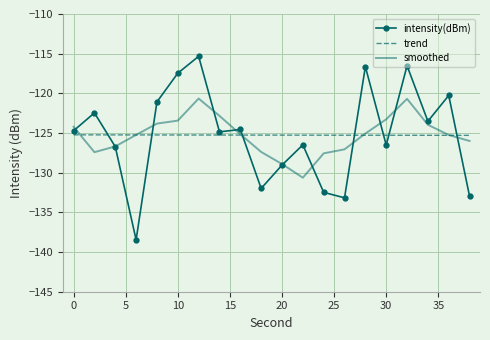

List the series in order of their peak value, highest first.

intensity(dBm), smoothed, trend